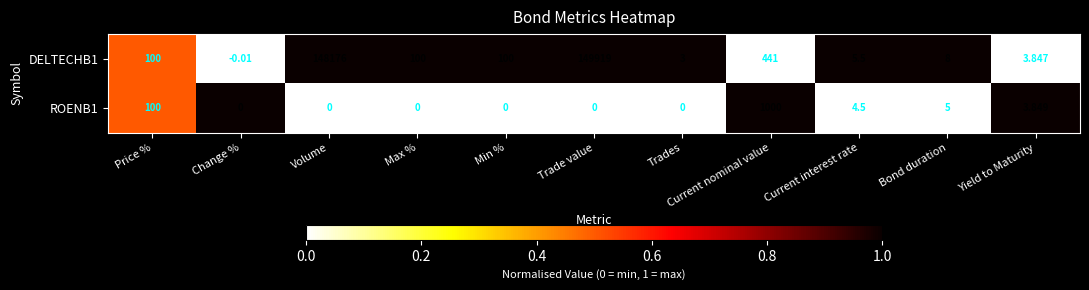

Between Max % and Trades, which series saw the biggest shift?

DELTECHB1